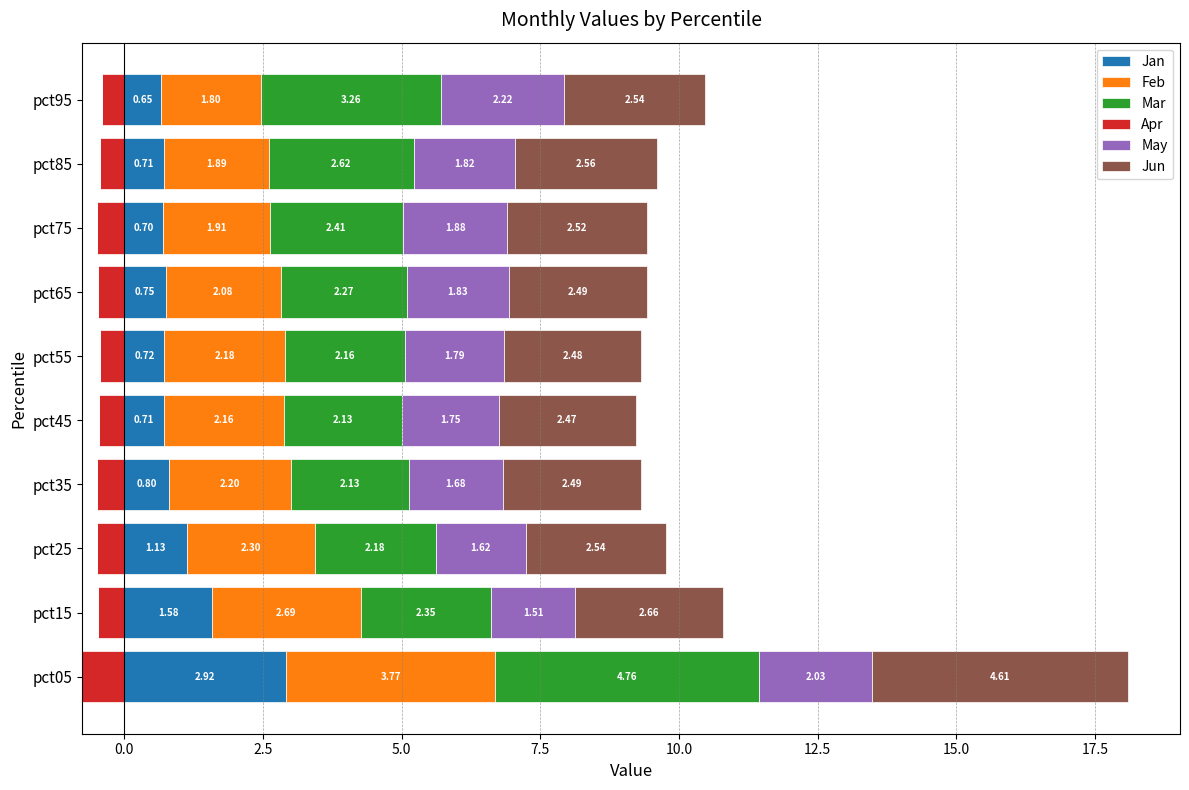

What is the difference between the maximum and second lowest values in the Jan series?

2.2